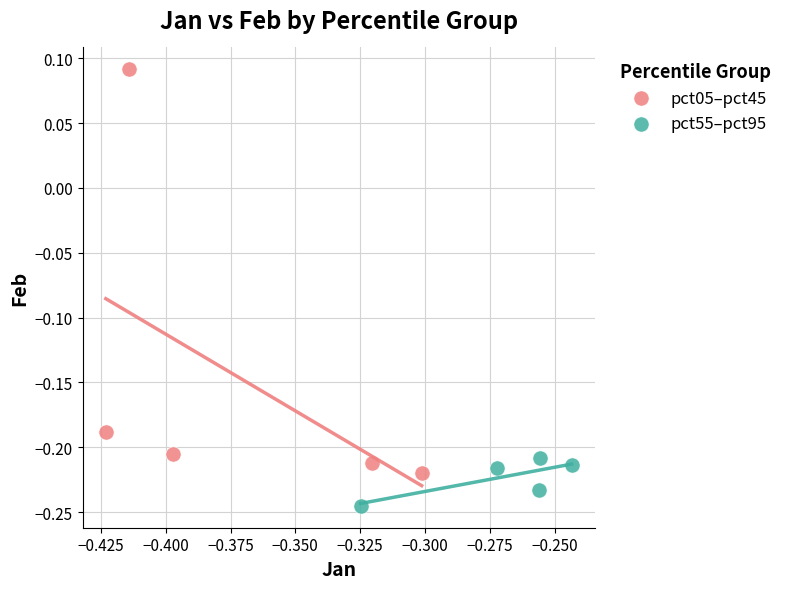

Which series has the widest spread of Y values?

pct05–pct45